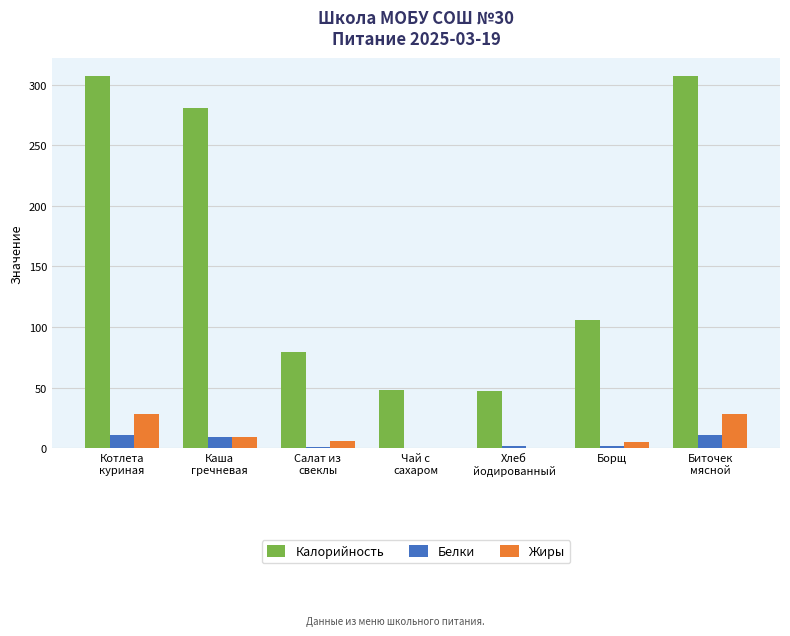

What is the highest value of the Калорийность series?

307.1